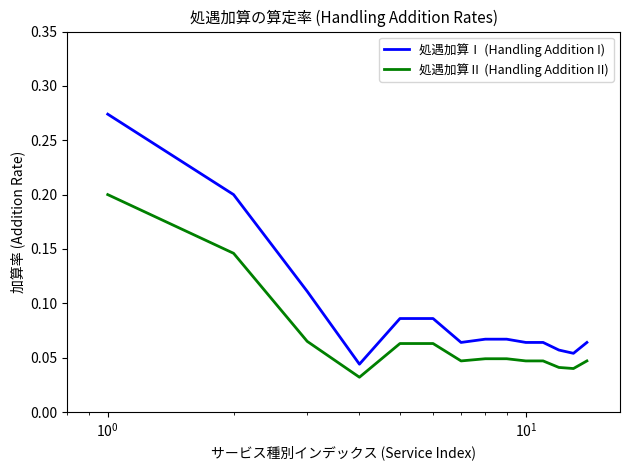

Rank the series by their average value, from highest to lowest.

処遇加算Ⅰ (Handling Addition I), 処遇加算Ⅱ (Handling Addition II)